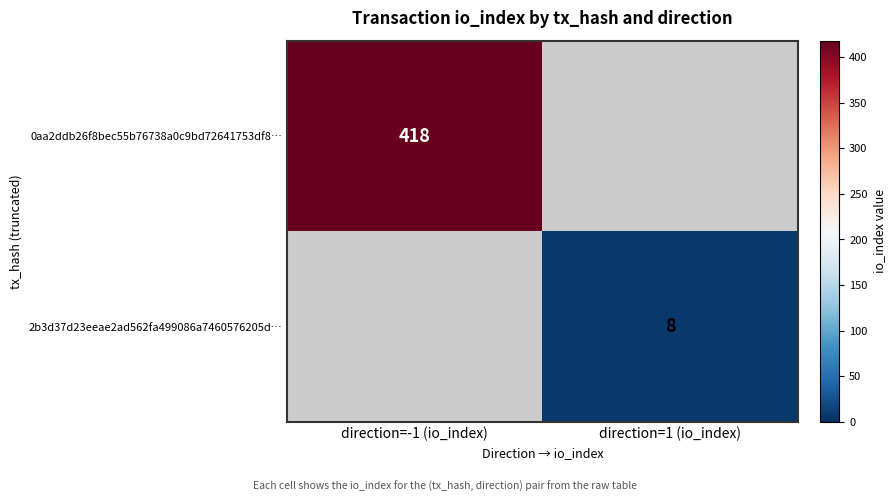

At which category does the chart reach its minimum across all series?

direction=1 (io_index)